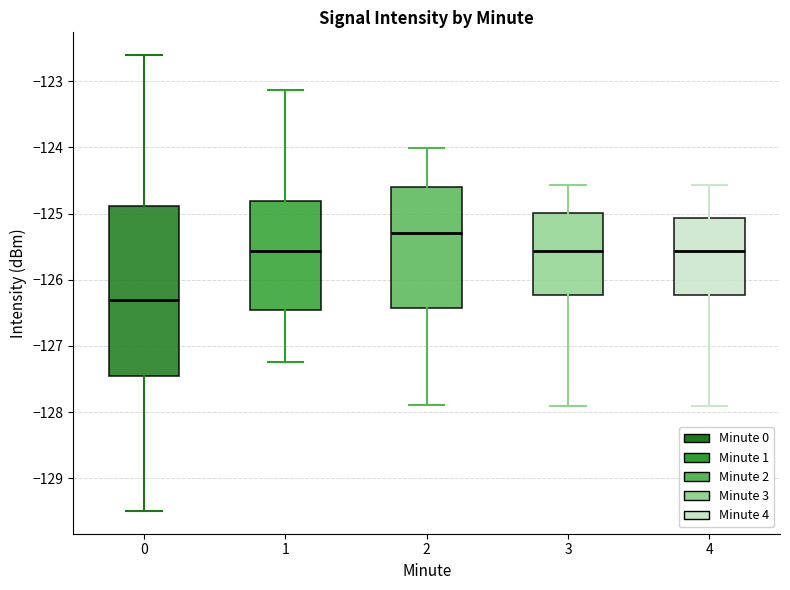

Reading left to right, transcribe this box plot: for each box, give where its median line is, the range the box spans, and where its two whiskers end, as read against the y-axis. The values are not printed on the chart, so give them approximately, as read against the axis.

0: median -126.3, box -127.4 to -124.9, whiskers -129.5 to -122.6
1: median -125.6, box -126.5 to -124.8, whiskers -127.2 to -123.1
2: median -125.3, box -126.4 to -124.6, whiskers -127.9 to -124.0
3: median -125.6, box -126.2 to -125.0, whiskers -127.9 to -124.6
4: median -125.6, box -126.2 to -125.1, whiskers -127.9 to -124.6